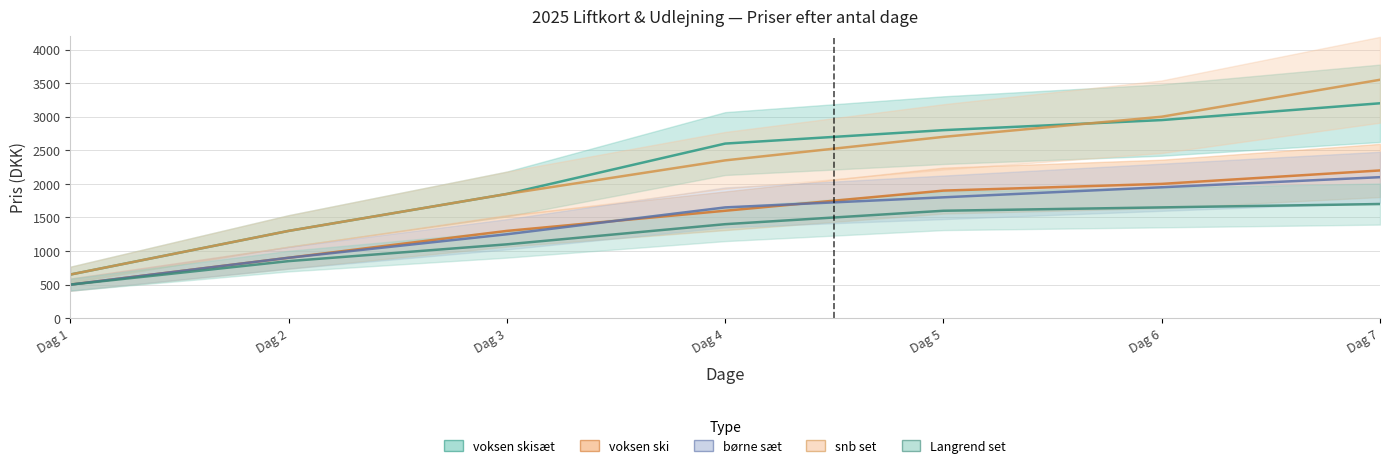

True or false: voksen skisæt has a value of 1300 at Dag 2.

True